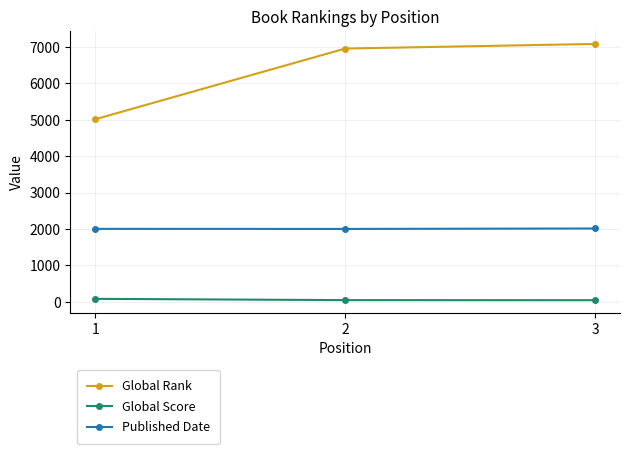

What is the lowest value of the Published Date series?

2003